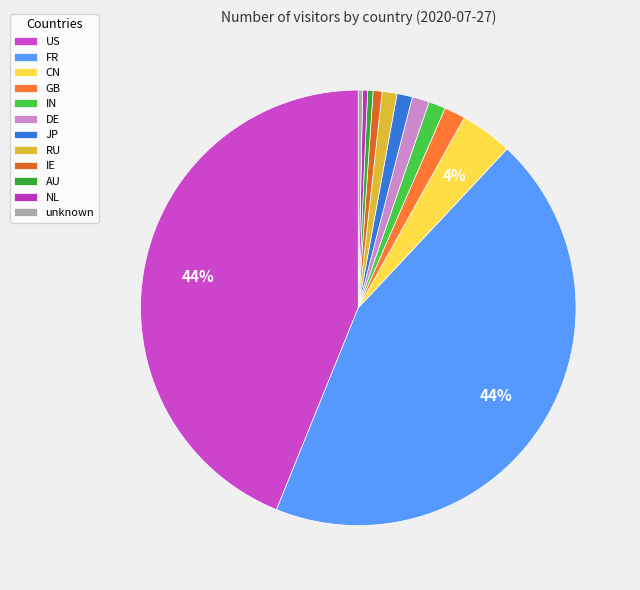

The GB slice represents 16% of the pie. True or false?

False